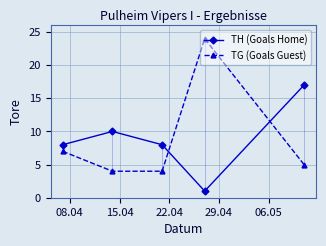

How many lines are shown in the chart?

2